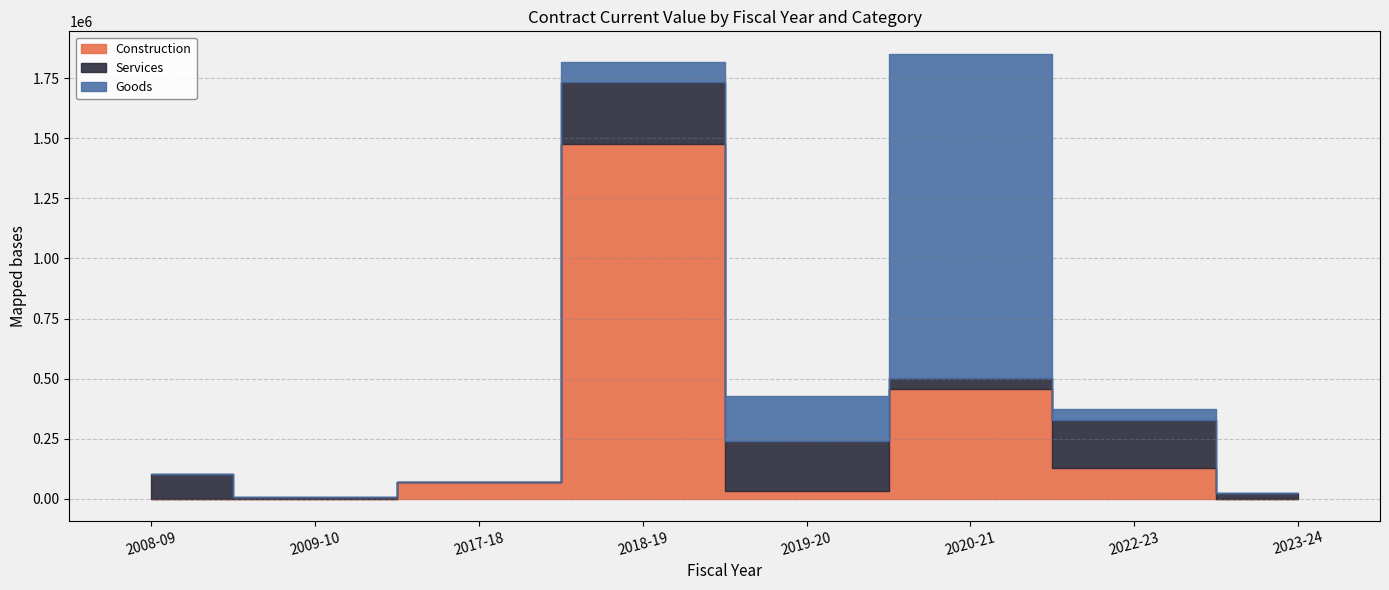

At which category is the sum across all series the highest?

2020-21